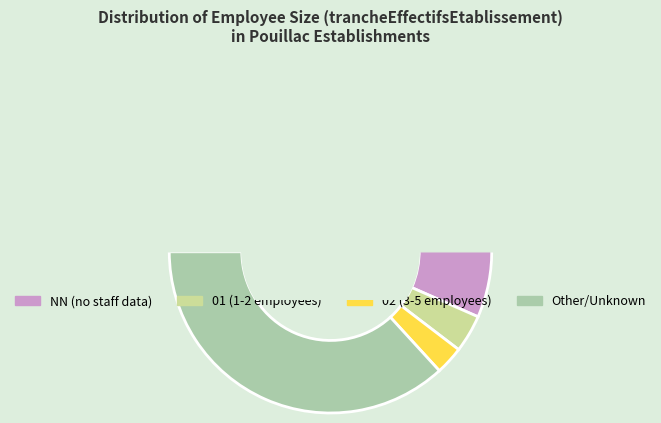

Count the number of slices in the pie.

4